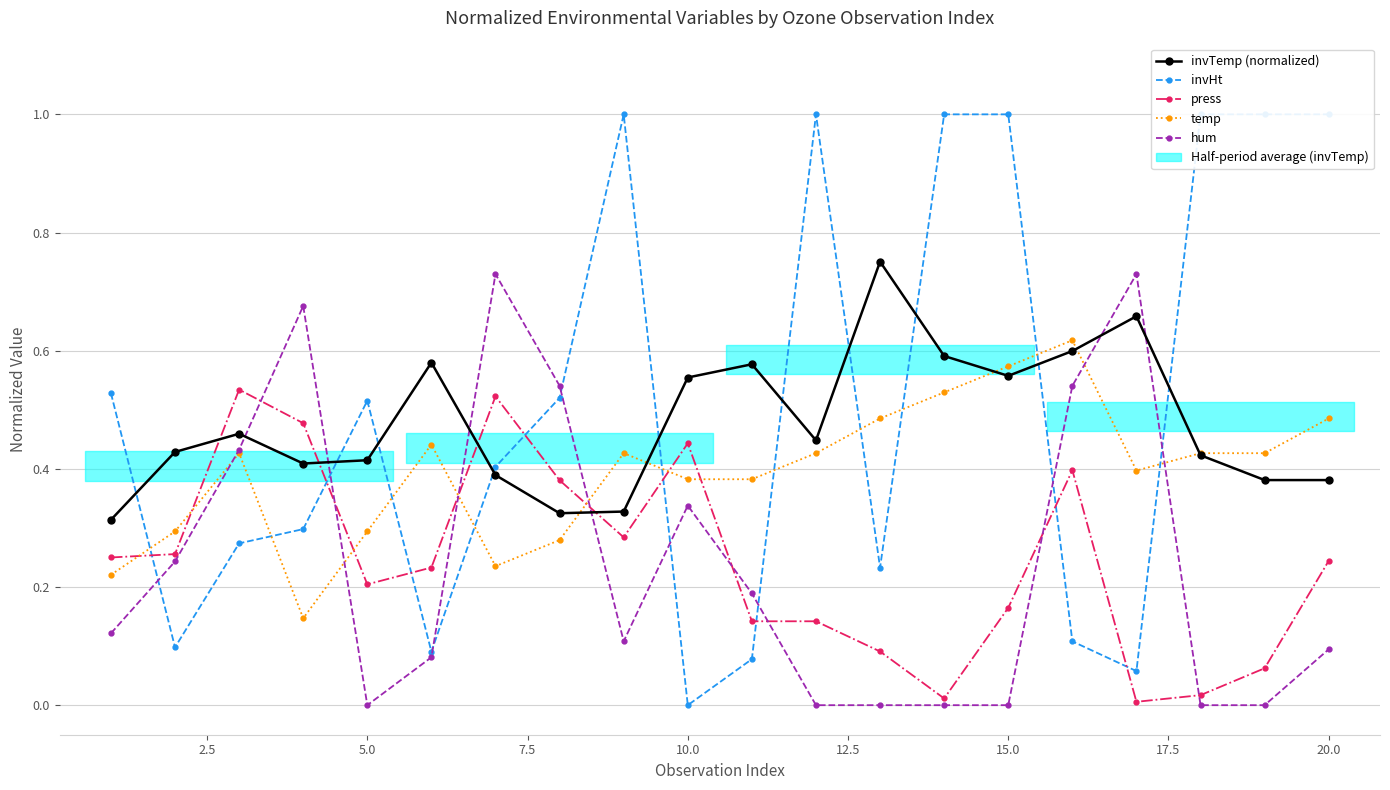

What is the difference between the maximum and minimum values in the temp series?

0.5